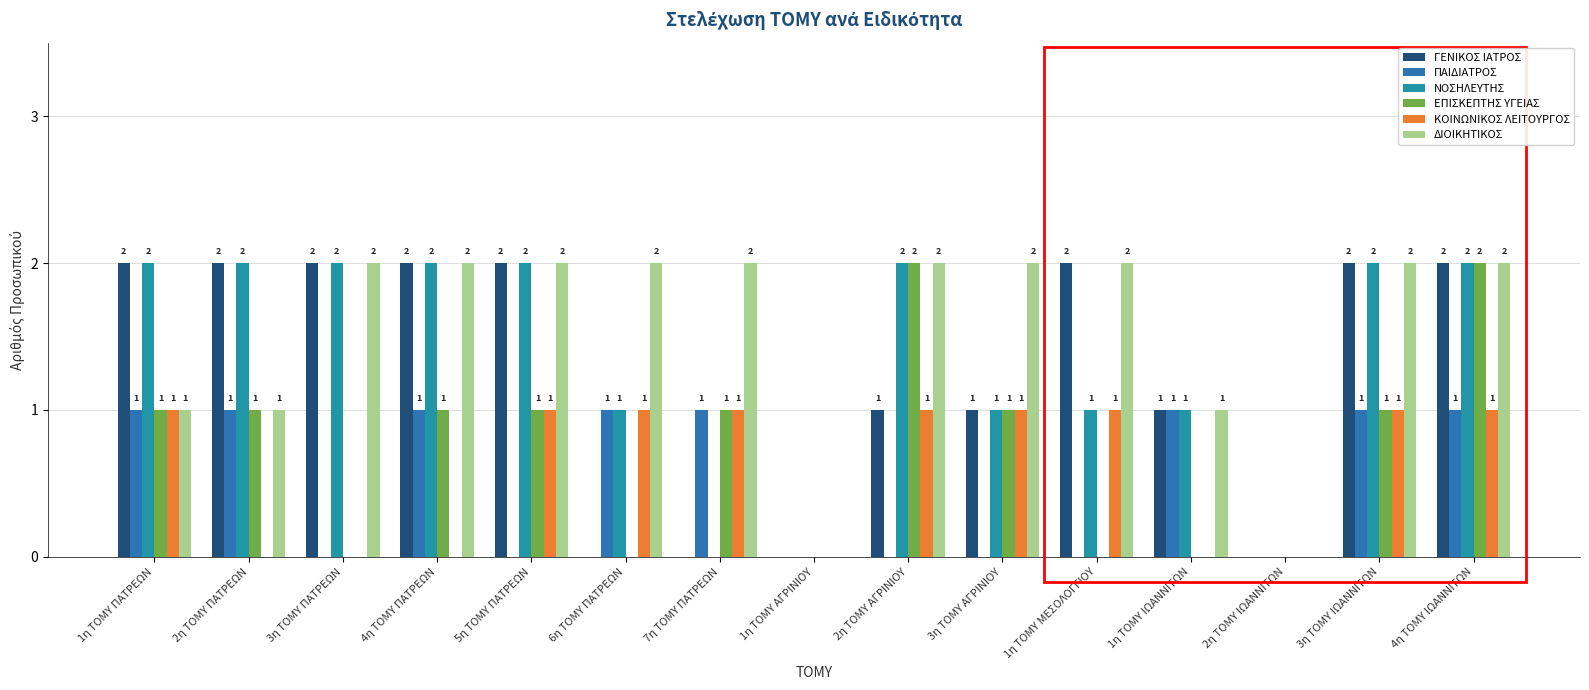

Reading right to left, extract all data points from this chart.

ΓΕΝΙΚΟΣ ΙΑΤΡΟΣ: 4η ΤΟΜΥ ΙΩΑΝΝΙΤΩΝ=2	3η ΤΟΜΥ ΙΩΑΝΝΙΤΩΝ=2	2η ΤΟΜΥ ΙΩΑΝΝΙΤΩΝ=0	1η ΤΟΜΥ ΙΩΑΝΝΙΤΩΝ=1	1η ΤΟΜΥ ΜΕΣΟΛΟΓΓΙΟΥ=2	3η ΤΟΜΥ ΑΓΡΙΝΙΟΥ=1	2η ΤΟΜΥ ΑΓΡΙΝΙΟΥ=1	1η ΤΟΜΥ ΑΓΡΙΝΙΟΥ=0	7η ΤΟΜΥ ΠΑΤΡΕΩΝ=0	6η ΤΟΜΥ ΠΑΤΡΕΩΝ=0	5η ΤΟΜΥ ΠΑΤΡΕΩΝ=2	4η ΤΟΜΥ ΠΑΤΡΕΩΝ=2	3η ΤΟΜΥ ΠΑΤΡΕΩΝ=2	2η ΤΟΜΥ ΠΑΤΡΕΩΝ=2	1η ΤΟΜΥ ΠΑΤΡΕΩΝ=2
ΠΑΙΔΙΑΤΡΟΣ: 4η ΤΟΜΥ ΙΩΑΝΝΙΤΩΝ=1	3η ΤΟΜΥ ΙΩΑΝΝΙΤΩΝ=1	2η ΤΟΜΥ ΙΩΑΝΝΙΤΩΝ=0	1η ΤΟΜΥ ΙΩΑΝΝΙΤΩΝ=1	1η ΤΟΜΥ ΜΕΣΟΛΟΓΓΙΟΥ=0	3η ΤΟΜΥ ΑΓΡΙΝΙΟΥ=0	2η ΤΟΜΥ ΑΓΡΙΝΙΟΥ=0	1η ΤΟΜΥ ΑΓΡΙΝΙΟΥ=0	7η ΤΟΜΥ ΠΑΤΡΕΩΝ=1	6η ΤΟΜΥ ΠΑΤΡΕΩΝ=1	5η ΤΟΜΥ ΠΑΤΡΕΩΝ=0	4η ΤΟΜΥ ΠΑΤΡΕΩΝ=1	3η ΤΟΜΥ ΠΑΤΡΕΩΝ=0	2η ΤΟΜΥ ΠΑΤΡΕΩΝ=1	1η ΤΟΜΥ ΠΑΤΡΕΩΝ=1
ΝΟΣΗΛΕΥΤΗΣ: 4η ΤΟΜΥ ΙΩΑΝΝΙΤΩΝ=2	3η ΤΟΜΥ ΙΩΑΝΝΙΤΩΝ=2	2η ΤΟΜΥ ΙΩΑΝΝΙΤΩΝ=0	1η ΤΟΜΥ ΙΩΑΝΝΙΤΩΝ=1	1η ΤΟΜΥ ΜΕΣΟΛΟΓΓΙΟΥ=1	3η ΤΟΜΥ ΑΓΡΙΝΙΟΥ=1	2η ΤΟΜΥ ΑΓΡΙΝΙΟΥ=2	1η ΤΟΜΥ ΑΓΡΙΝΙΟΥ=0	7η ΤΟΜΥ ΠΑΤΡΕΩΝ=0	6η ΤΟΜΥ ΠΑΤΡΕΩΝ=1	5η ΤΟΜΥ ΠΑΤΡΕΩΝ=2	4η ΤΟΜΥ ΠΑΤΡΕΩΝ=2	3η ΤΟΜΥ ΠΑΤΡΕΩΝ=2	2η ΤΟΜΥ ΠΑΤΡΕΩΝ=2	1η ΤΟΜΥ ΠΑΤΡΕΩΝ=2
ΕΠΙΣΚΕΠΤΗΣ ΥΓΕΙΑΣ: 4η ΤΟΜΥ ΙΩΑΝΝΙΤΩΝ=2	3η ΤΟΜΥ ΙΩΑΝΝΙΤΩΝ=1	2η ΤΟΜΥ ΙΩΑΝΝΙΤΩΝ=0	1η ΤΟΜΥ ΙΩΑΝΝΙΤΩΝ=0	1η ΤΟΜΥ ΜΕΣΟΛΟΓΓΙΟΥ=0	3η ΤΟΜΥ ΑΓΡΙΝΙΟΥ=1	2η ΤΟΜΥ ΑΓΡΙΝΙΟΥ=2	1η ΤΟΜΥ ΑΓΡΙΝΙΟΥ=0	7η ΤΟΜΥ ΠΑΤΡΕΩΝ=1	6η ΤΟΜΥ ΠΑΤΡΕΩΝ=0	5η ΤΟΜΥ ΠΑΤΡΕΩΝ=1	4η ΤΟΜΥ ΠΑΤΡΕΩΝ=1	3η ΤΟΜΥ ΠΑΤΡΕΩΝ=0	2η ΤΟΜΥ ΠΑΤΡΕΩΝ=1	1η ΤΟΜΥ ΠΑΤΡΕΩΝ=1
ΚΟΙΝΩΝΙΚΟΣ ΛΕΙΤΟΥΡΓΟΣ: 4η ΤΟΜΥ ΙΩΑΝΝΙΤΩΝ=1	3η ΤΟΜΥ ΙΩΑΝΝΙΤΩΝ=1	2η ΤΟΜΥ ΙΩΑΝΝΙΤΩΝ=0	1η ΤΟΜΥ ΙΩΑΝΝΙΤΩΝ=0	1η ΤΟΜΥ ΜΕΣΟΛΟΓΓΙΟΥ=1	3η ΤΟΜΥ ΑΓΡΙΝΙΟΥ=1	2η ΤΟΜΥ ΑΓΡΙΝΙΟΥ=1	1η ΤΟΜΥ ΑΓΡΙΝΙΟΥ=0	7η ΤΟΜΥ ΠΑΤΡΕΩΝ=1	6η ΤΟΜΥ ΠΑΤΡΕΩΝ=1	5η ΤΟΜΥ ΠΑΤΡΕΩΝ=1	4η ΤΟΜΥ ΠΑΤΡΕΩΝ=0	3η ΤΟΜΥ ΠΑΤΡΕΩΝ=0	2η ΤΟΜΥ ΠΑΤΡΕΩΝ=0	1η ΤΟΜΥ ΠΑΤΡΕΩΝ=1
ΔΙΟΙΚΗΤΙΚΟΣ: 4η ΤΟΜΥ ΙΩΑΝΝΙΤΩΝ=2	3η ΤΟΜΥ ΙΩΑΝΝΙΤΩΝ=2	2η ΤΟΜΥ ΙΩΑΝΝΙΤΩΝ=0	1η ΤΟΜΥ ΙΩΑΝΝΙΤΩΝ=1	1η ΤΟΜΥ ΜΕΣΟΛΟΓΓΙΟΥ=2	3η ΤΟΜΥ ΑΓΡΙΝΙΟΥ=2	2η ΤΟΜΥ ΑΓΡΙΝΙΟΥ=2	1η ΤΟΜΥ ΑΓΡΙΝΙΟΥ=0	7η ΤΟΜΥ ΠΑΤΡΕΩΝ=2	6η ΤΟΜΥ ΠΑΤΡΕΩΝ=2	5η ΤΟΜΥ ΠΑΤΡΕΩΝ=2	4η ΤΟΜΥ ΠΑΤΡΕΩΝ=2	3η ΤΟΜΥ ΠΑΤΡΕΩΝ=2	2η ΤΟΜΥ ΠΑΤΡΕΩΝ=1	1η ΤΟΜΥ ΠΑΤΡΕΩΝ=1